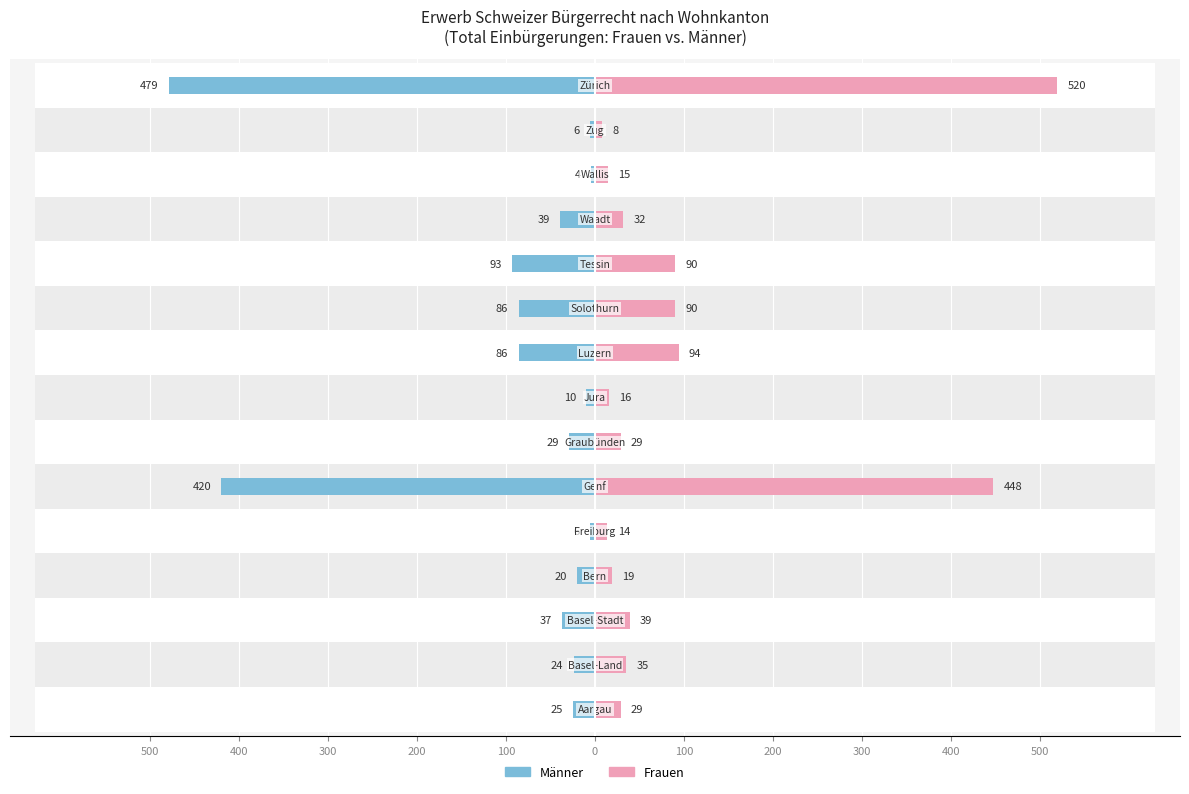

What is the average value of the Männer series?

-91